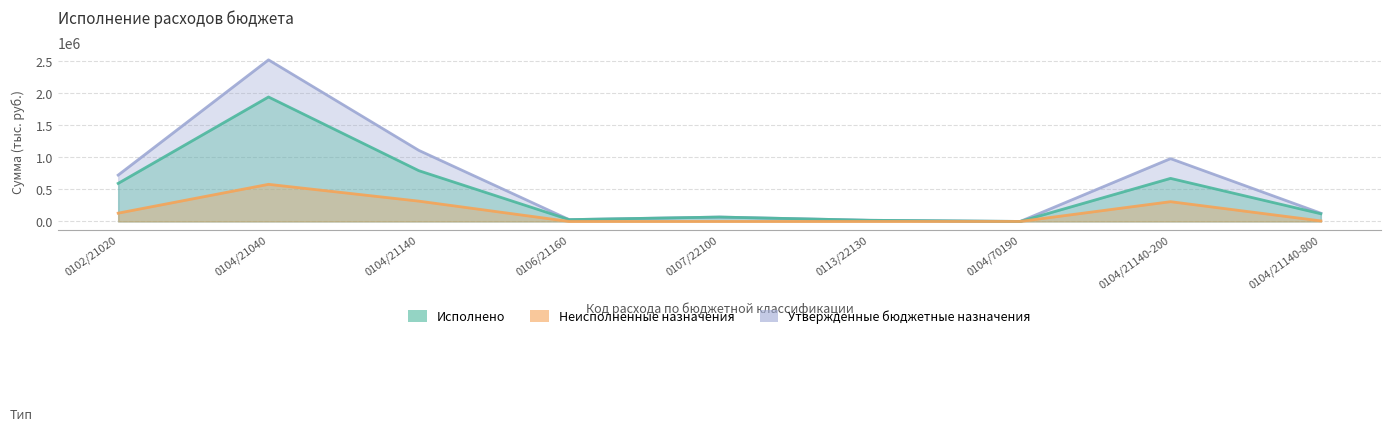

Reading left to right, what are all the values shown in this chart?

Утвержденные бюджетные назначения: 0102/21020=723869.0	0104/21040=2523343.4	0104/21140=1109611.4	0106/21160=28304.8	0107/22100=68500.0	0113/22130=18000.0	0104/70190=100.0	0104/21140-200=980919.7	0104/21140-800=128691.7
Исполнено: 0102/21020=594379.9	0104/21040=1943675.1	0104/21140=792522.9	0106/21160=28304.8	0107/22100=68500.0	0113/22130=18000.0	0104/70190=100.0	0104/21140-200=672340.8	0104/21140-800=120182.1
Неисполненные назначения: 0102/21020=129489.1	0104/21040=579668.3	0104/21140=317088.5	0106/21160=0.0	0107/22100=0.0	0113/22130=0.0	0104/70190=0.0	0104/21140-200=308578.9	0104/21140-800=8509.6